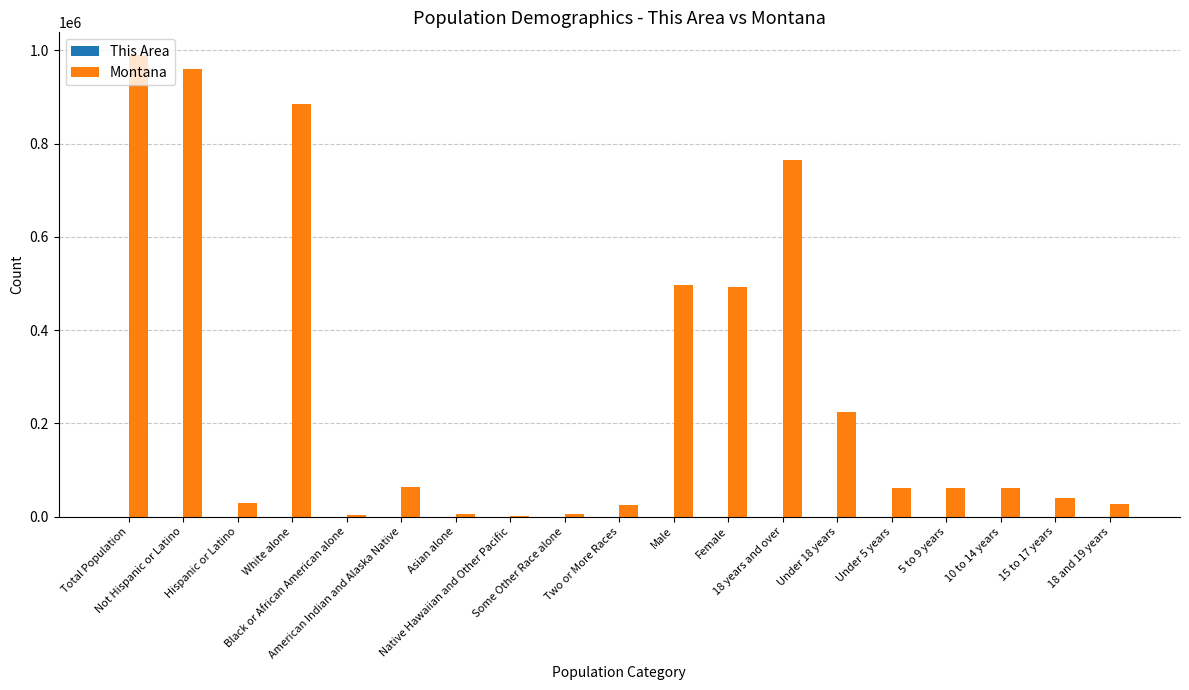

Between Asian alone and 18 and 19 years, which series saw the biggest shift?

Montana